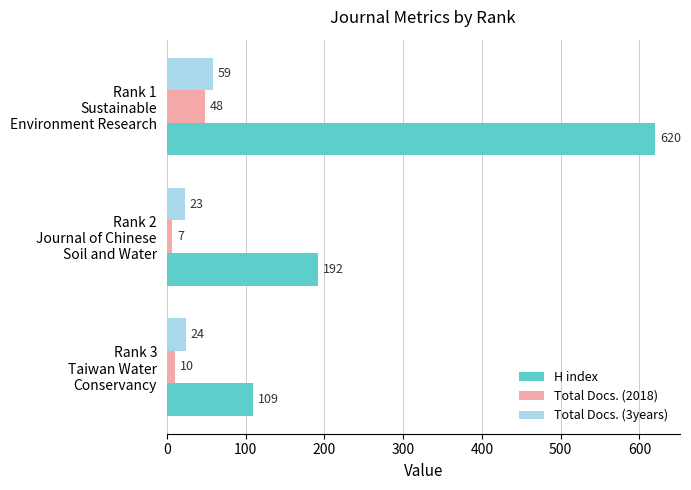

What is the sum of all H index values?

921